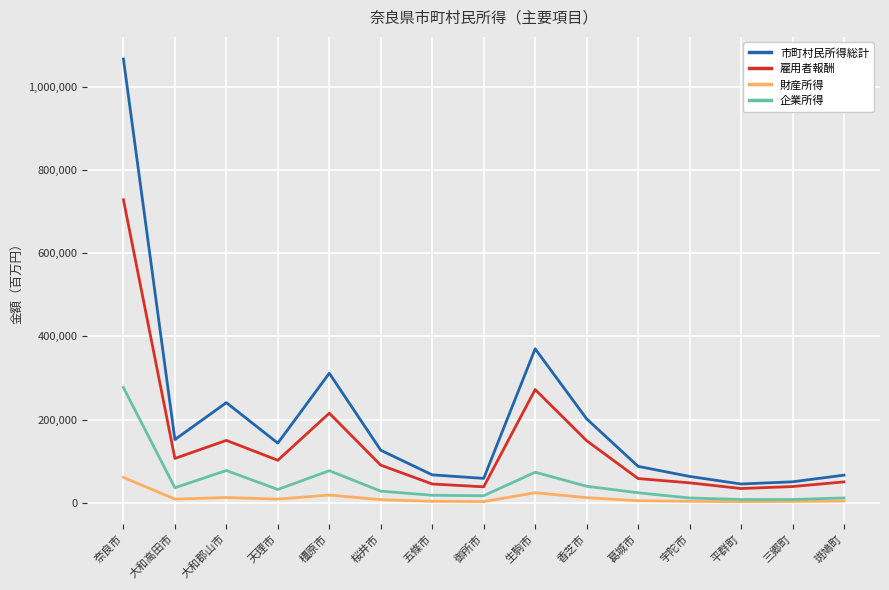

Rank the series by their maximum value, from highest to lowest.

市町村民所得総計, 雇用者報酬, 企業所得, 財産所得